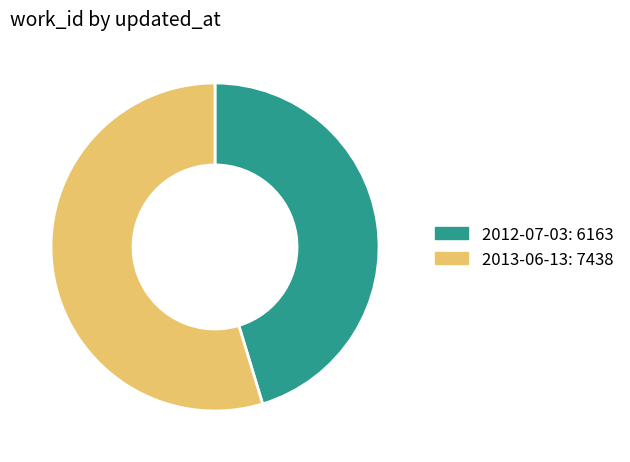

Is 2013-06-13 the majority of the pie?

Yes